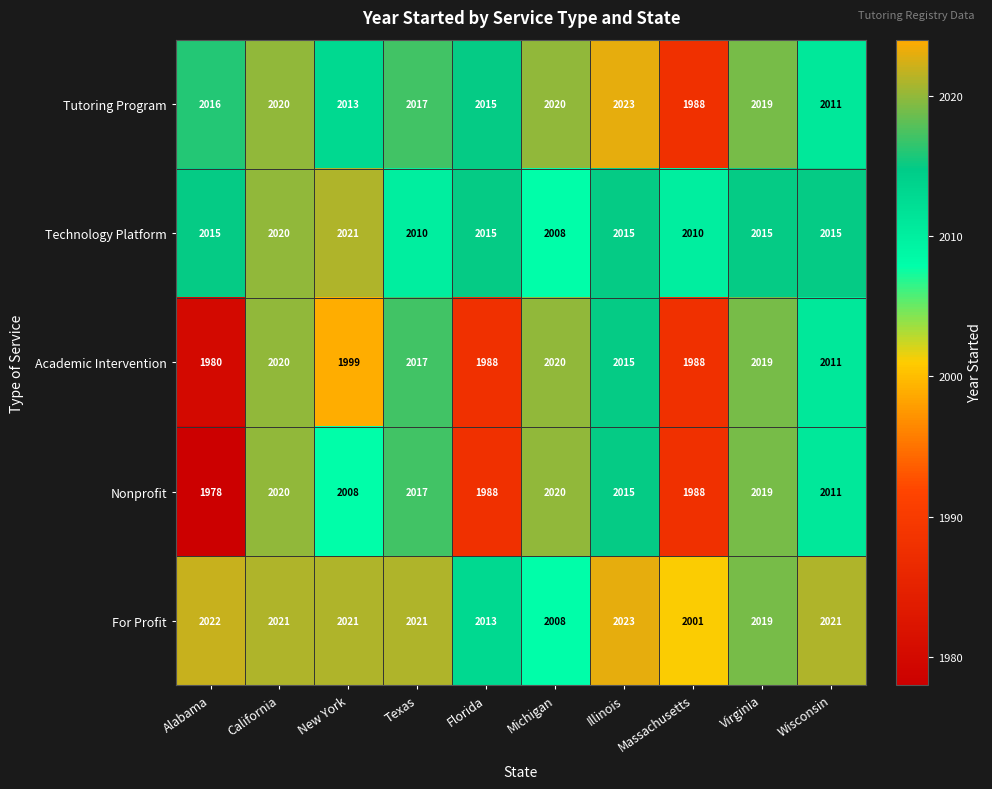

True or false: For Profit has a value of 2013 at Florida.

True